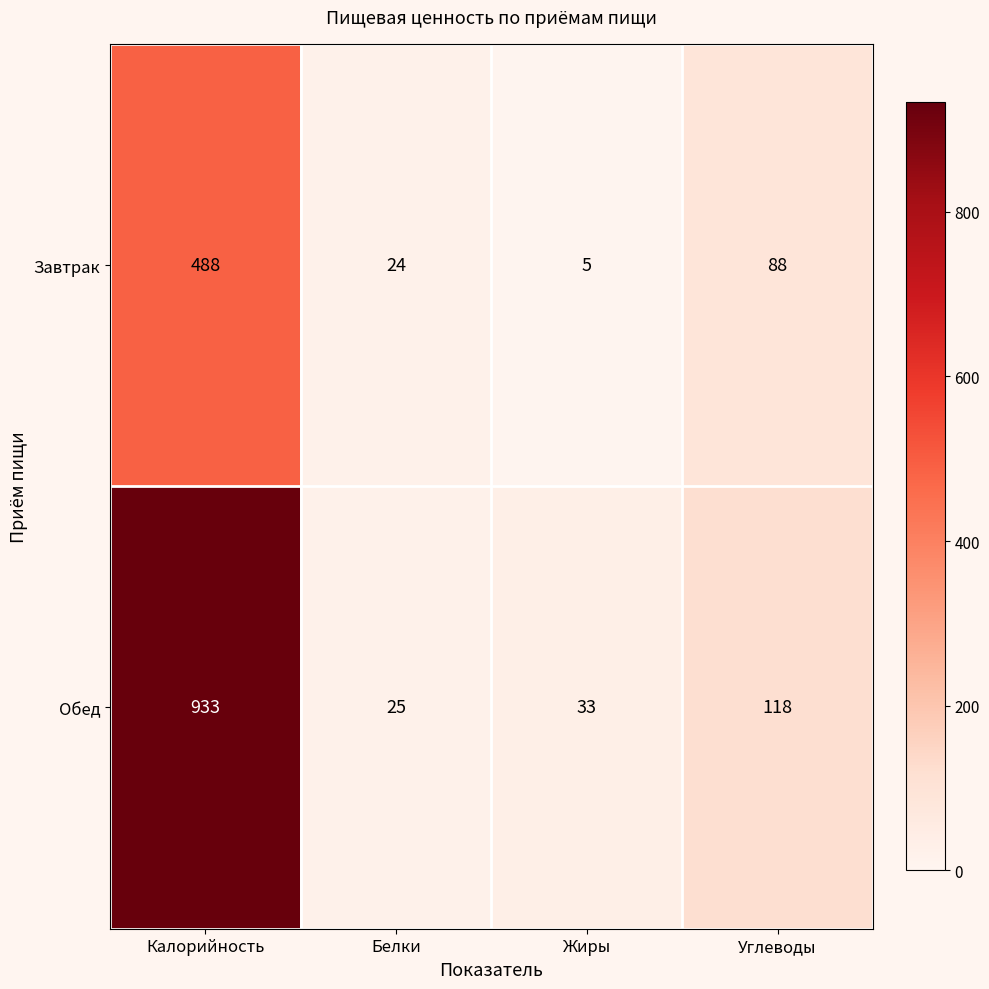

Reading left to right, transcribe all the data shown in this chart.

Завтрак: 488	24	5	88
Обед: 933	25	33	118